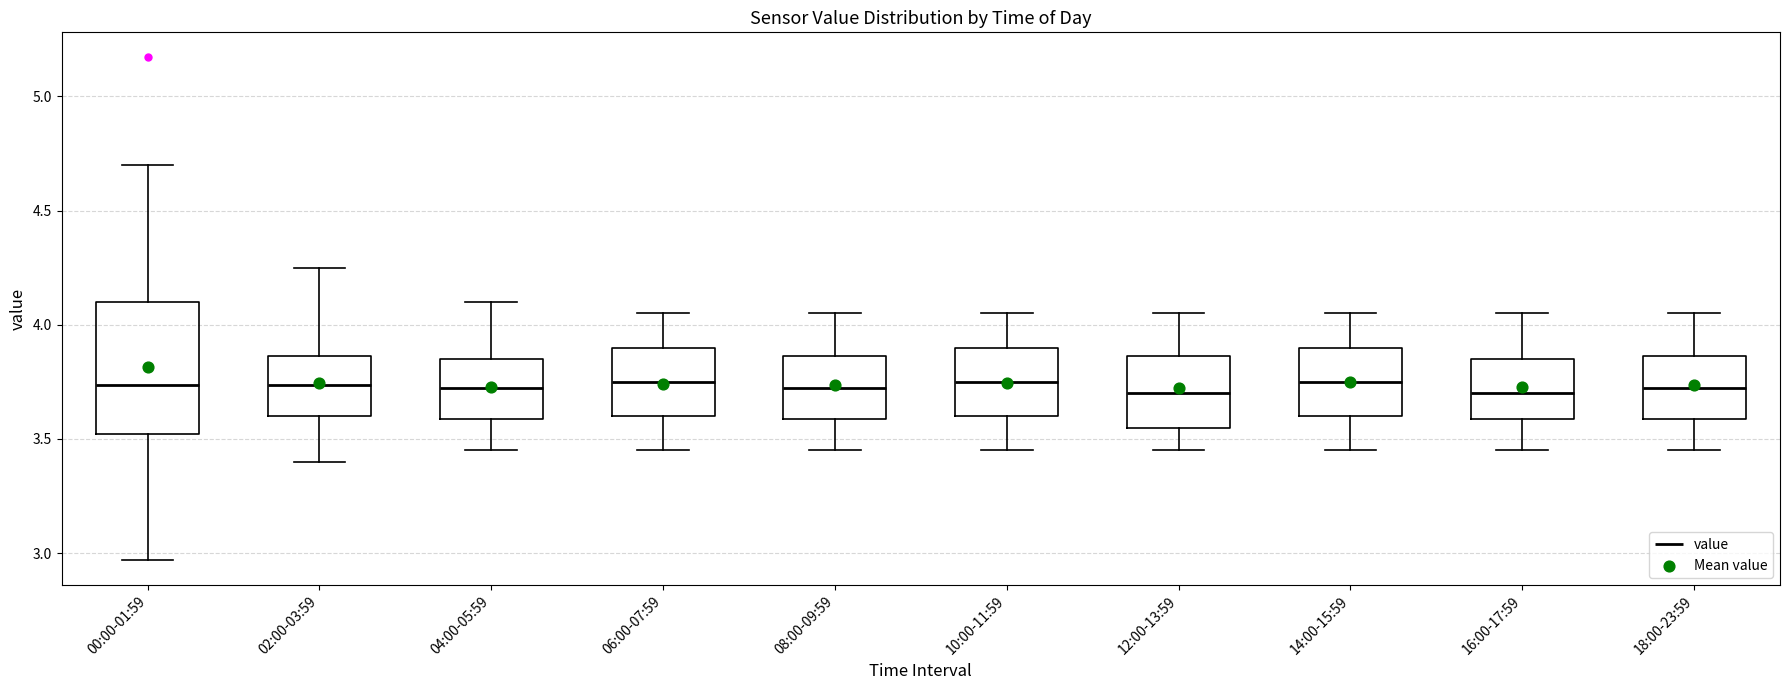

Reading left to right, transcribe this box plot: for each box, give where its median line is, the range the box spans, and where its two whiskers end, as read against the y-axis. The values are not printed on the chart, so give them approximately, as read against the axis.

00:00-01:59: median 3.75, box 3.50 to 4.10, whiskers 2.95 to 4.70
02:00-03:59: median 3.75, box 3.60 to 3.85, whiskers 3.40 to 4.25
04:00-05:59: median 3.75, box 3.60 to 3.85, whiskers 3.45 to 4.10
06:00-07:59: median 3.75, box 3.60 to 3.90, whiskers 3.45 to 4.05
08:00-09:59: median 3.75, box 3.60 to 3.85, whiskers 3.45 to 4.05
10:00-11:59: median 3.75, box 3.60 to 3.90, whiskers 3.45 to 4.05
12:00-13:59: median 3.70, box 3.55 to 3.85, whiskers 3.45 to 4.05
14:00-15:59: median 3.75, box 3.60 to 3.90, whiskers 3.45 to 4.05
16:00-17:59: median 3.70, box 3.60 to 3.85, whiskers 3.45 to 4.05
18:00-23:59: median 3.75, box 3.60 to 3.85, whiskers 3.45 to 4.05